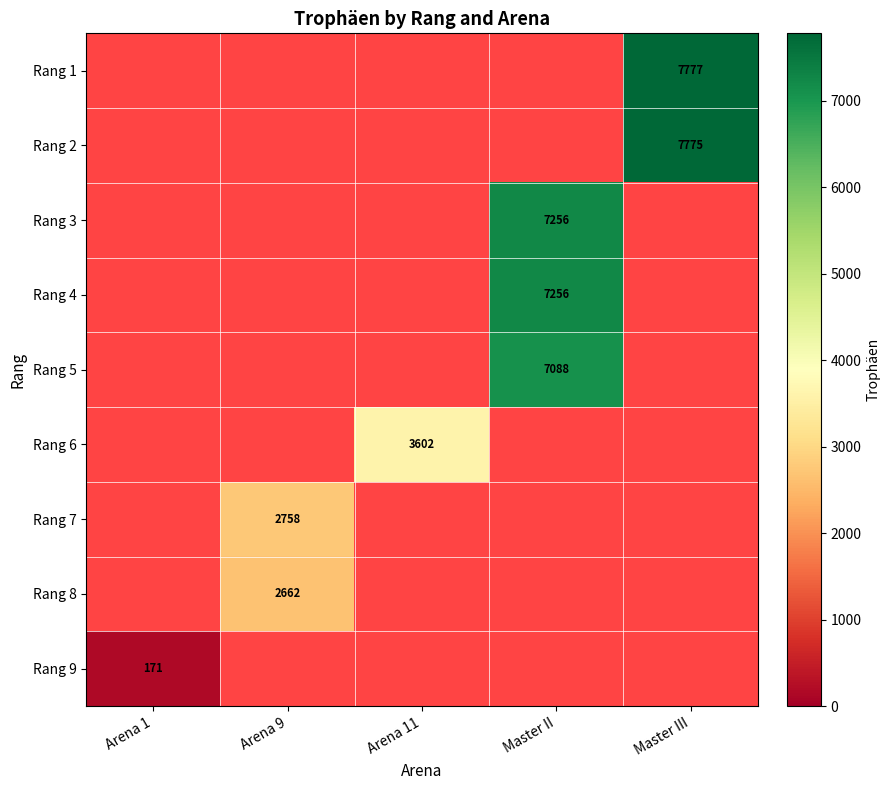

True or false: Rang 4 has a value of 4859 at Master II.

False